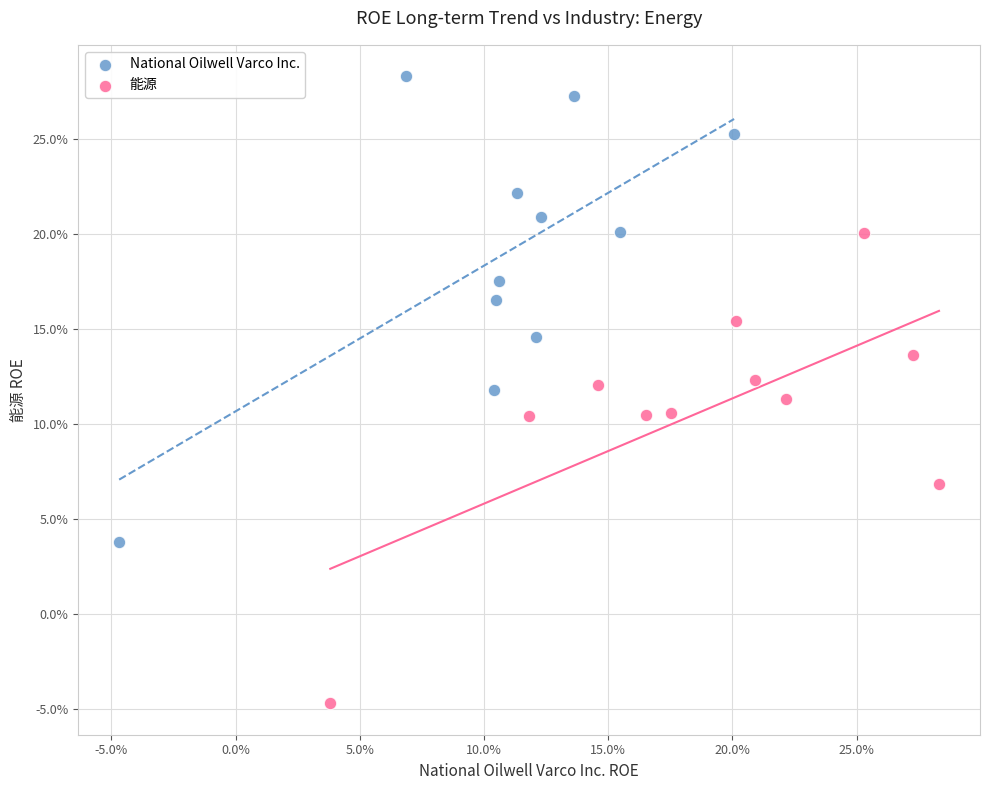

What are all the series names shown in the legend?

National Oilwell Varco Inc., 能源